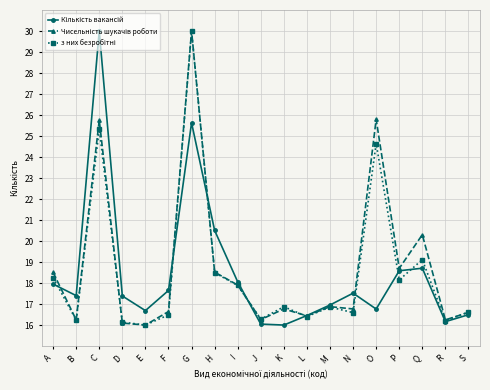

At which category is the sum across all series the highest?

G